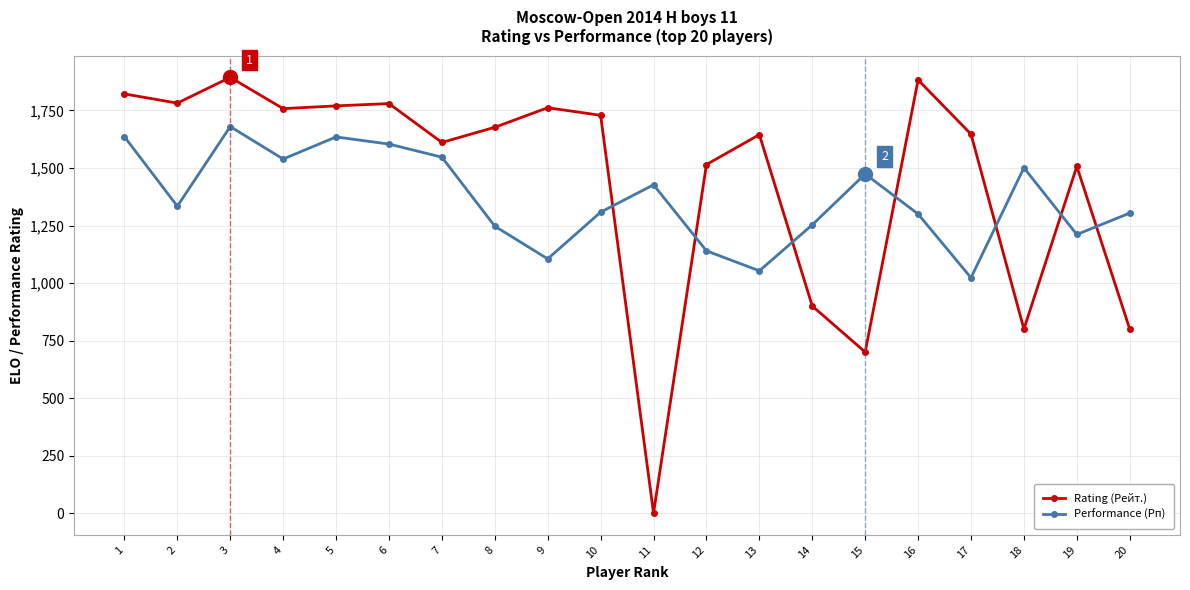

How many lines are shown in the chart?

2